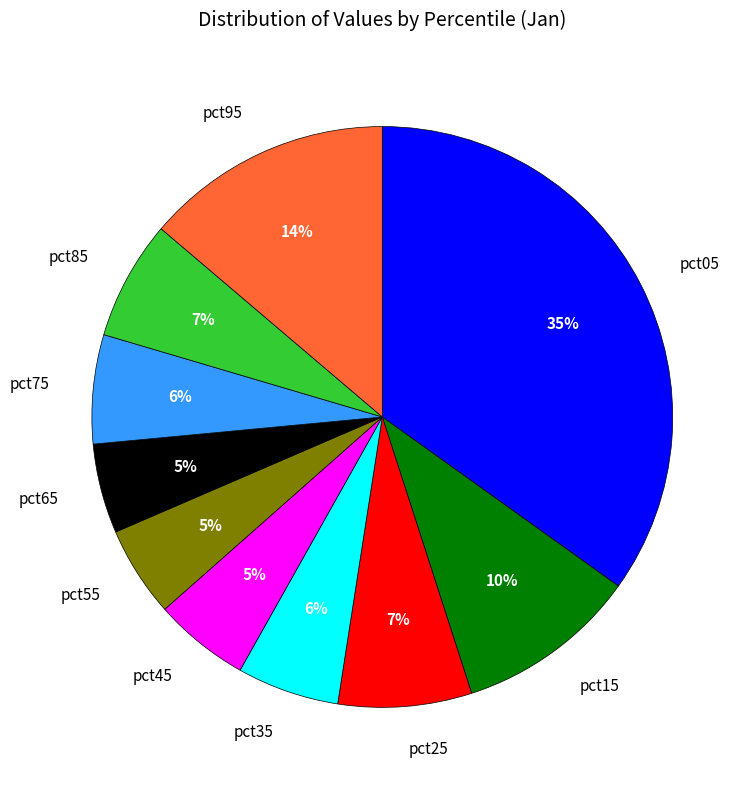

To the nearest percent, what is the combined percentage of pct85 and pct45?

12%